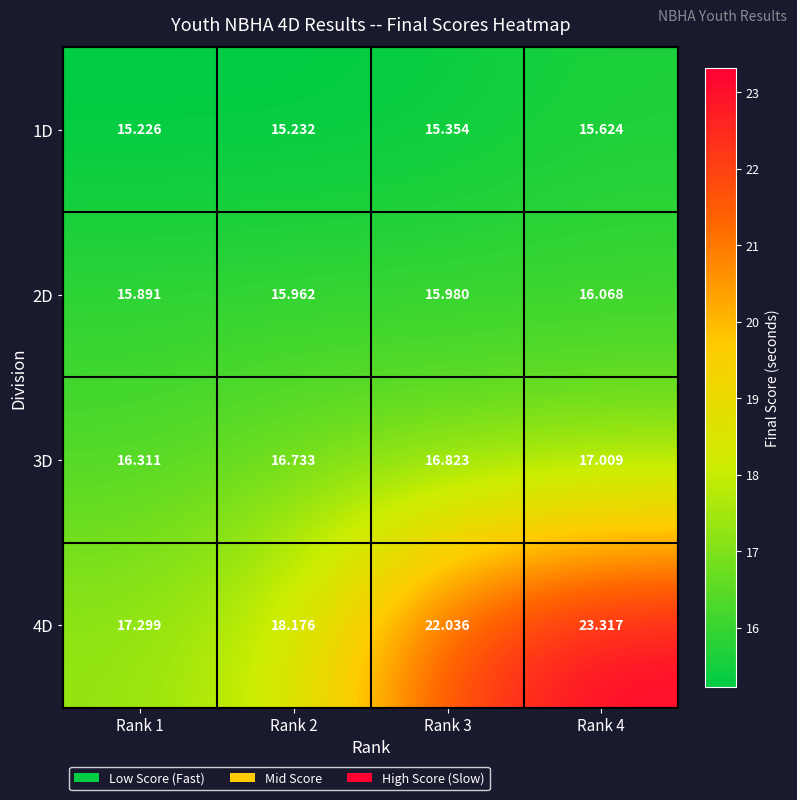

What is the total value across all series at Rank 4?

72.0